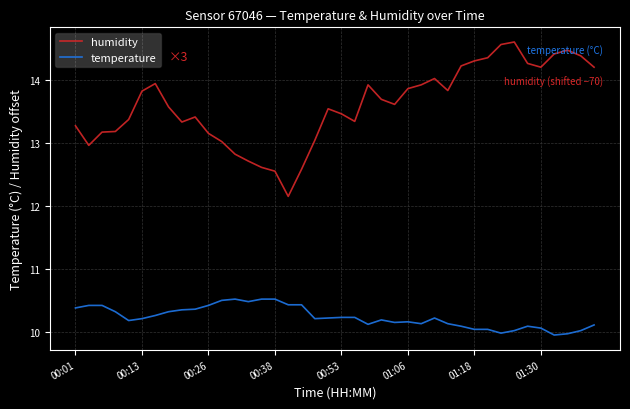

Does the chart display data point markers on the line(s)?

No